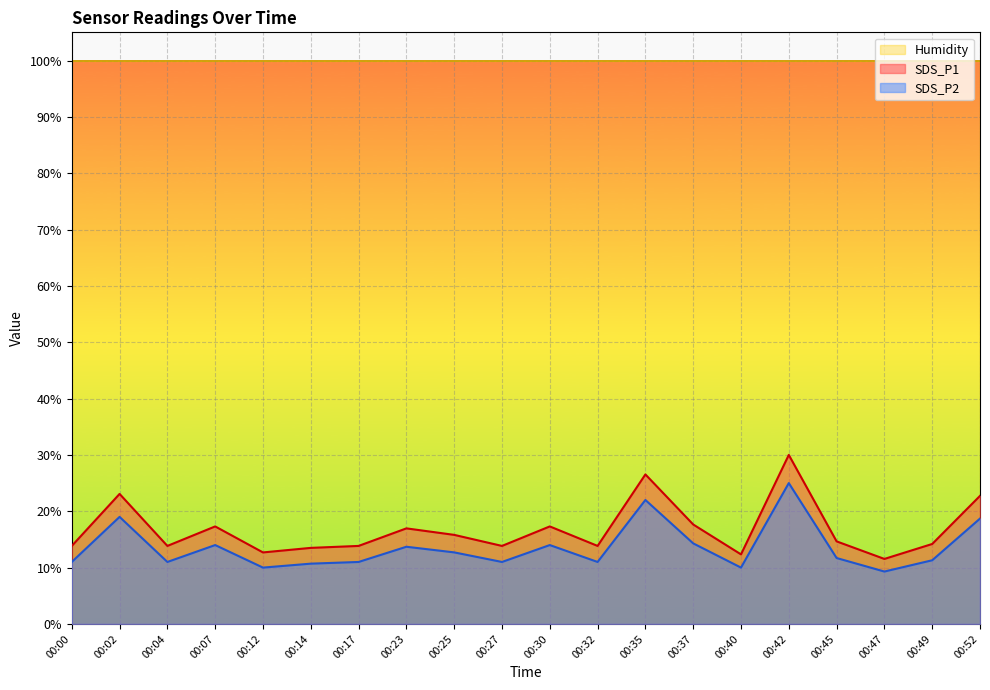

How many data points does each series have?

20